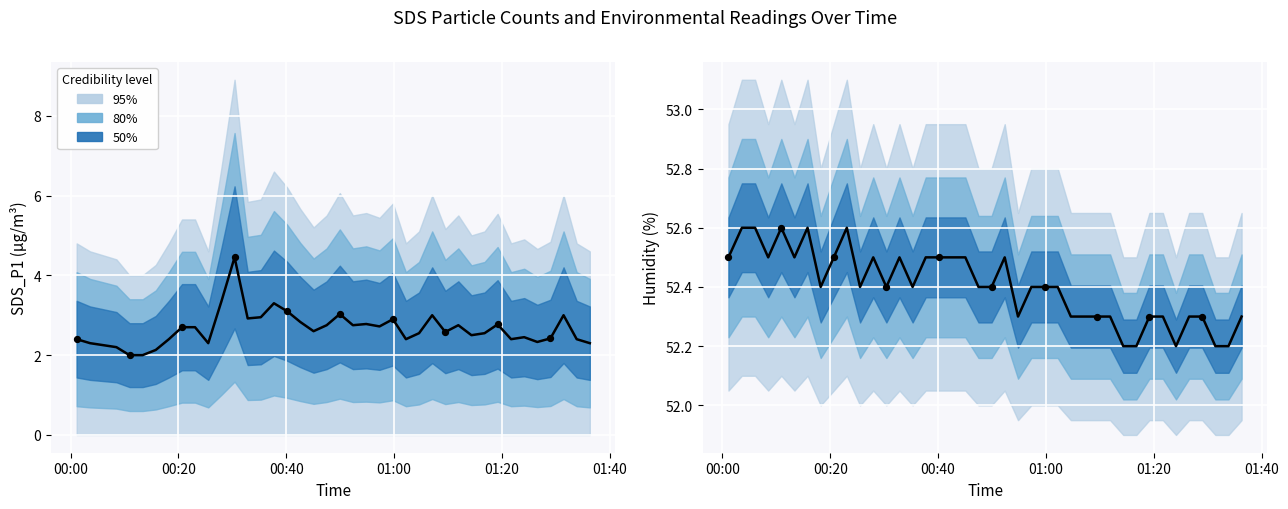

Is the value of SDS_P1 mean at 38 greater than the value of Humidity mean at 6?

No